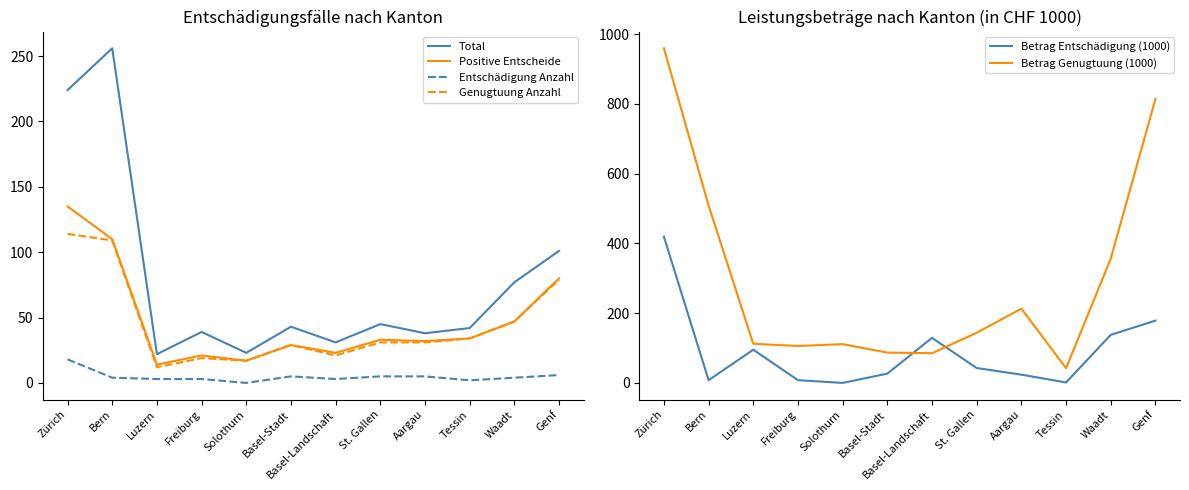

Between Aargau and Bern, which is larger?

Bern